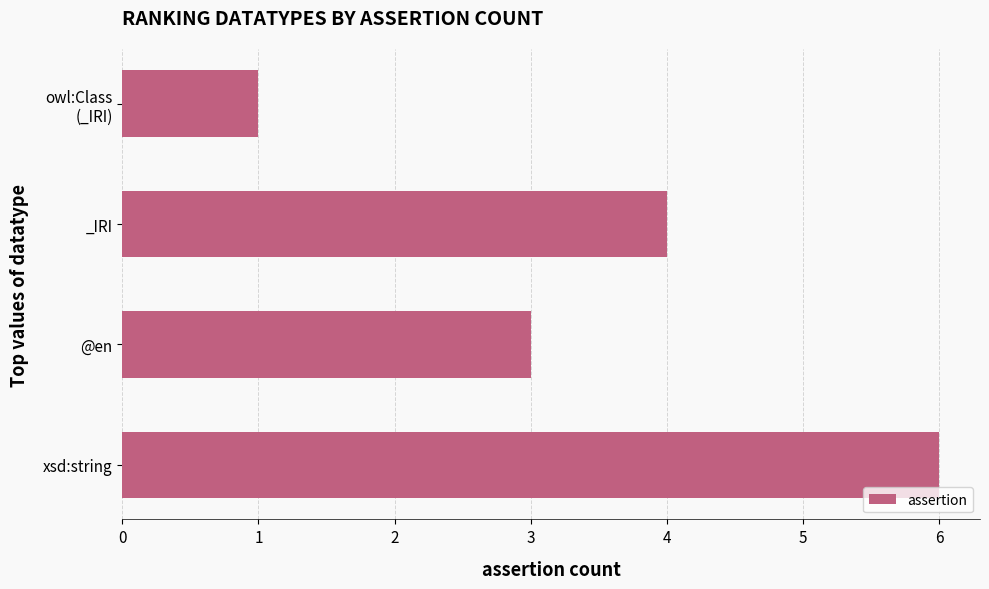

Reading bottom to top, what are all the values shown in this chart?

6	3	4	1